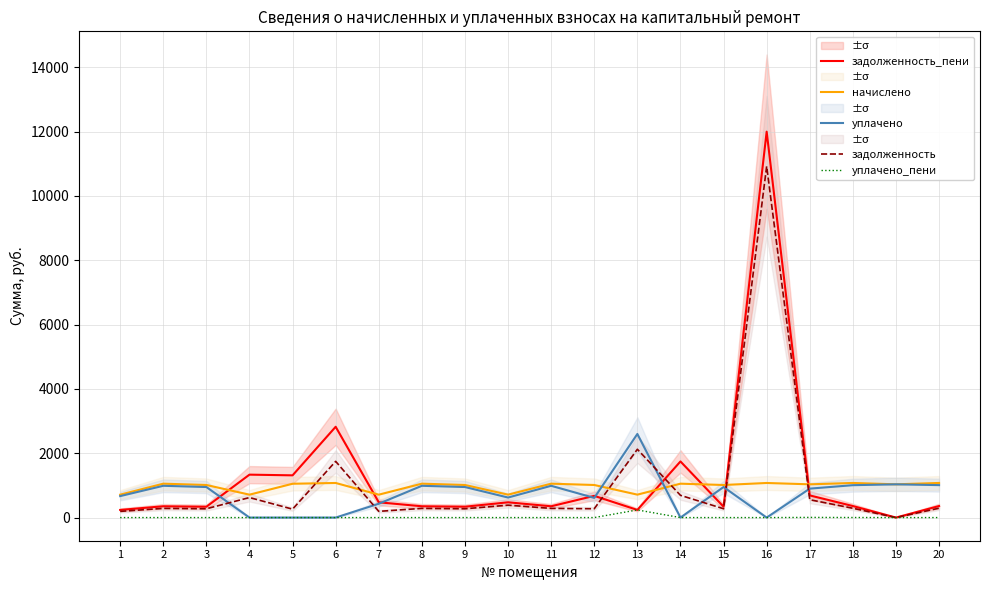

Reading left to right, what are all the values shown in this chart?

задолженность_пени: 1=237.3	2=351.1	3=336.7	4=1334.1	5=1312.6	6=2822.4	7=474.6	8=351.1	9=337.5	10=474.6	11=351.1	12=675.0	13=237.6	14=1744.5	15=337.5	16=11995.8	17=688.8	18=358.6	19=0.0	20=358.6
начислено: 1=711.8	2=1053.4	3=1012.6	4=711.8	5=1051.2	6=1075.2	7=711.8	8=1053.4	9=1012.6	10=711.8	11=1053.4	12=1012.6	13=712.8	14=1053.4	15=1012.6	16=1075.2	17=1033.2	18=1075.9	19=1033.2	20=1075.9
уплачено: 1=667.4	2=987.5	3=949.3	4=0.0	5=0.0	6=0.0	7=430.1	8=987.5	9=949.3	10=622.9	11=987.5	12=611.8	13=2598.8	14=0.0	15=949.3	16=0.0	17=899.3	18=1006.7	19=1033.2	20=1008.7
задолженность: 1=192.8	2=285.3	3=273.5	4=622.3	5=261.4	6=1747.2	7=192.8	8=285.3	9=274.2	10=385.6	11=285.3	12=274.2	13=2123.6	14=691.2	15=274.2	16=10920.5	17=554.9	18=289.4	19=0.0	20=291.4
уплачено_пени: 1=0.0	2=0.0	3=0.0	4=0.0	5=0.0	6=0.0	7=0.0	8=0.0	9=0.0	10=0.0	11=0.0	12=0.0	13=237.2	14=0.0	15=0.0	16=0.0	17=5.2	18=2.0	19=0.0	20=0.0